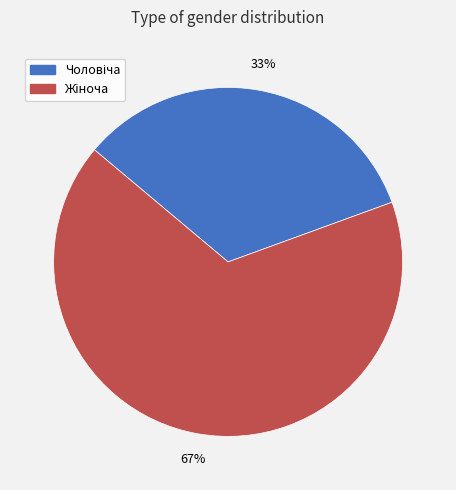

To the nearest percent, what is the average slice percentage?

50%